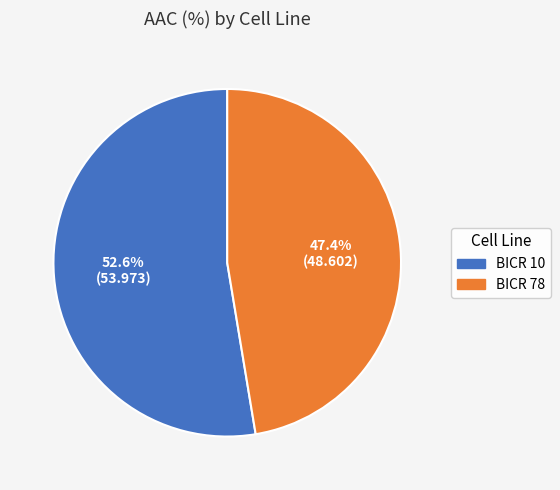

Which category has the smallest portion of the pie?

BICR 78